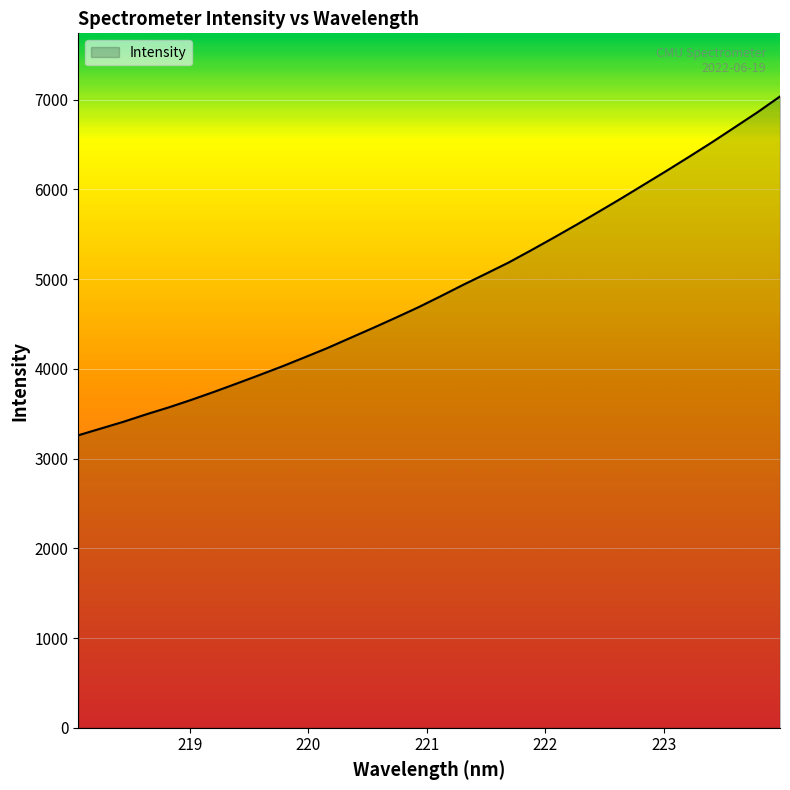

What is the difference between the maximum and minimum values?

3776.2